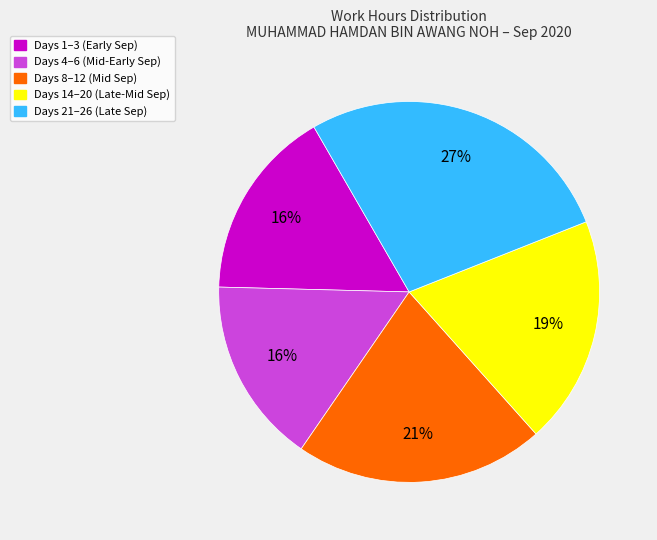

Is there any slice that represents more than half of the pie?

No